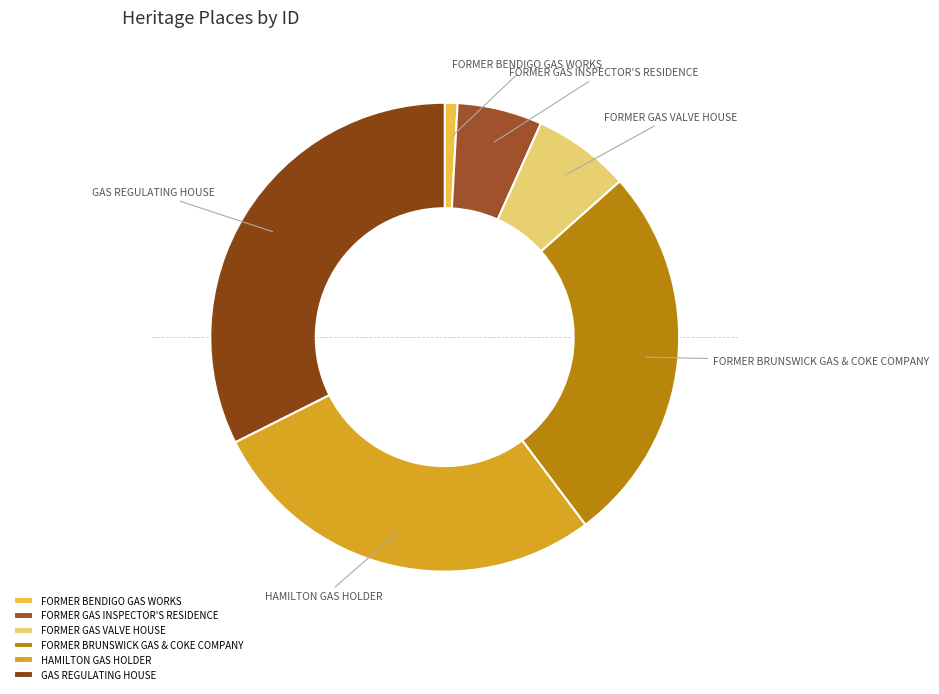

True or false: FORMER BENDIGO GAS WORKS accounts for 1% of the total.

True